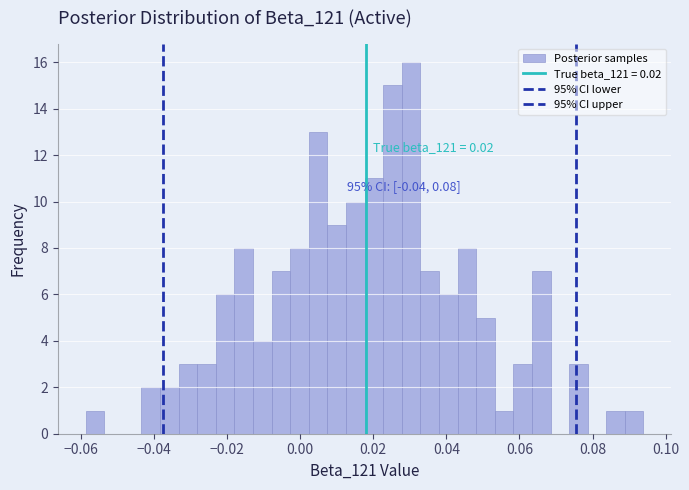

Read against the x-axis, roughly where is the centre of the tallest bar?

0.030